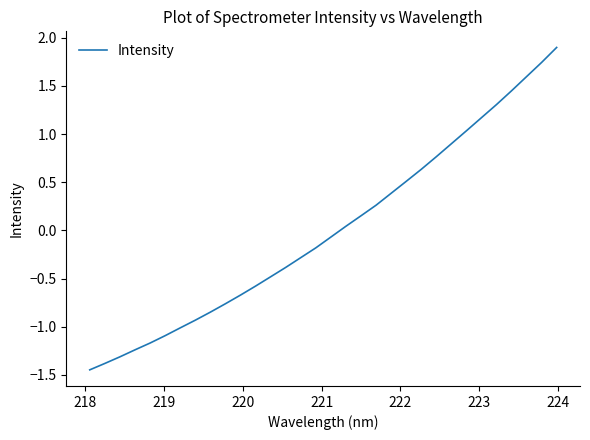

What is the difference between the maximum and minimum values?

3.3